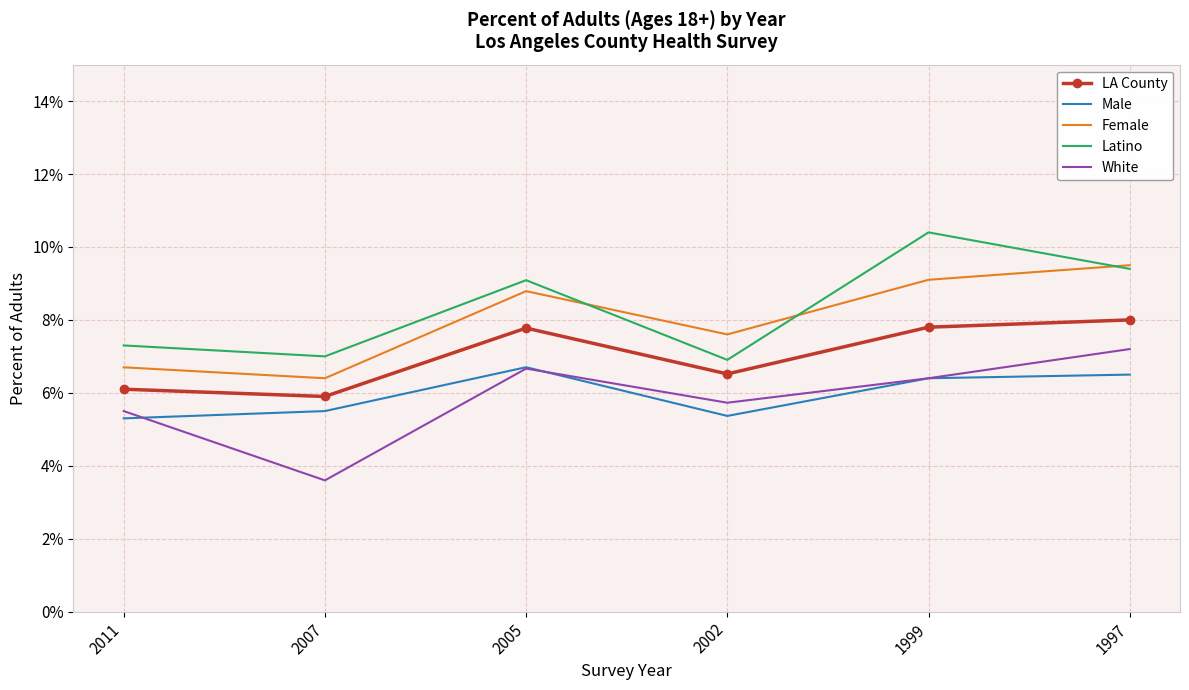

What value does the Latino series have at 2007?

7.0